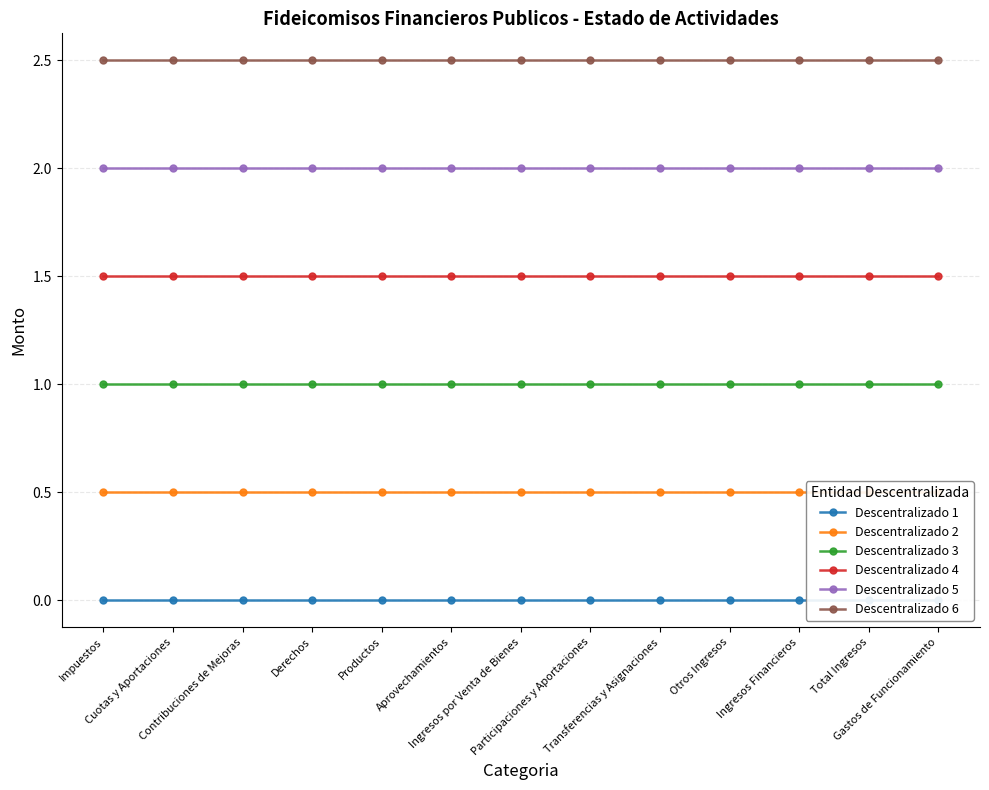

Which label corresponds to the smallest value in the chart?

Impuestos